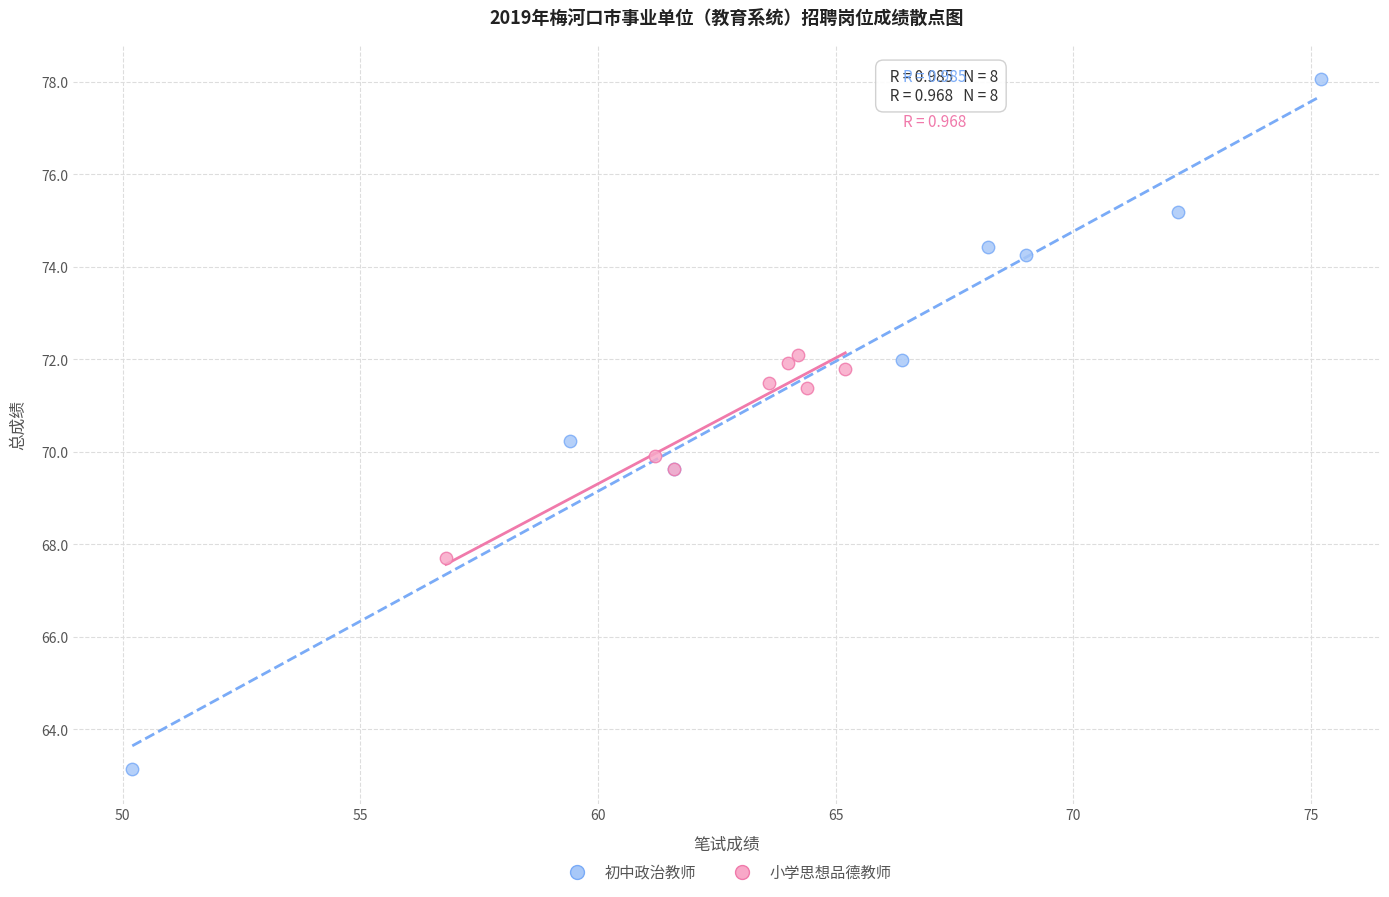

Which series contains the highest Y value?

初中政治教师